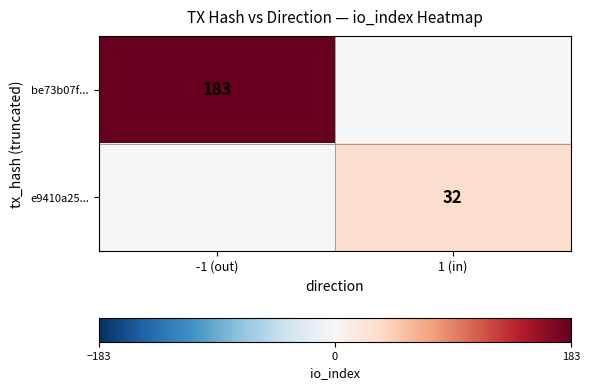

True or false: e9410a25... has a value of 32 at 1 (in).

True